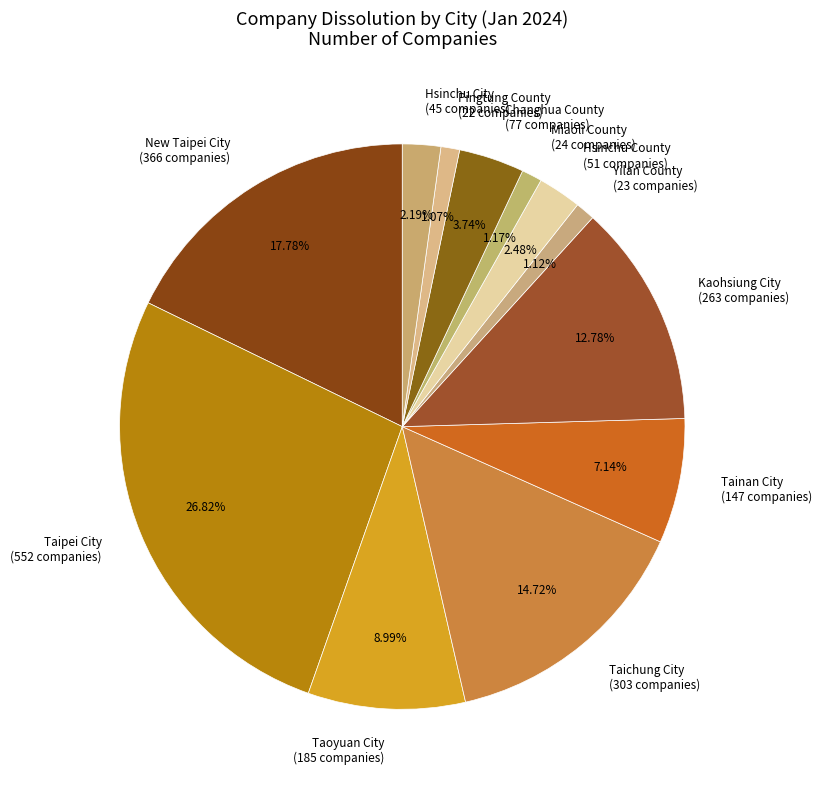

To the nearest percent, what is the combined percentage of Changhua County and Kaohsiung City?

17%